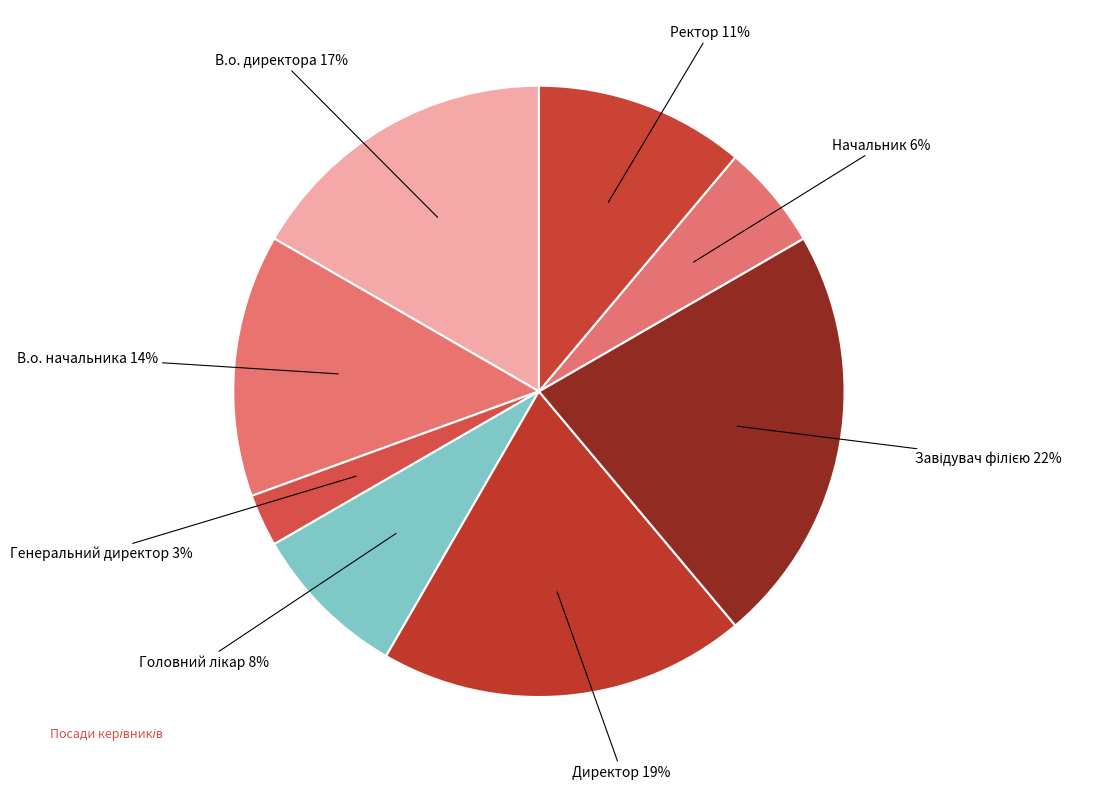

How many slices are in this pie chart?

8